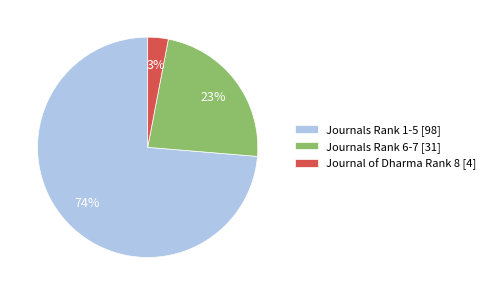

To the nearest percent, what portion does Journals Rank 6-7 [31] represent?

23%